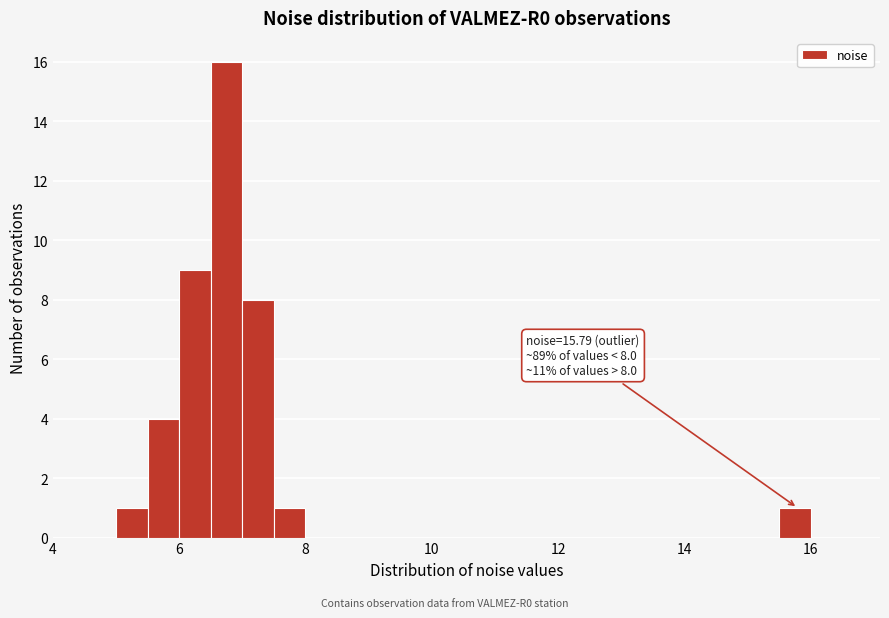

Around what value on the x-axis is the tallest bar? Give the approximate position of its centre, as read against the axis.

6.8